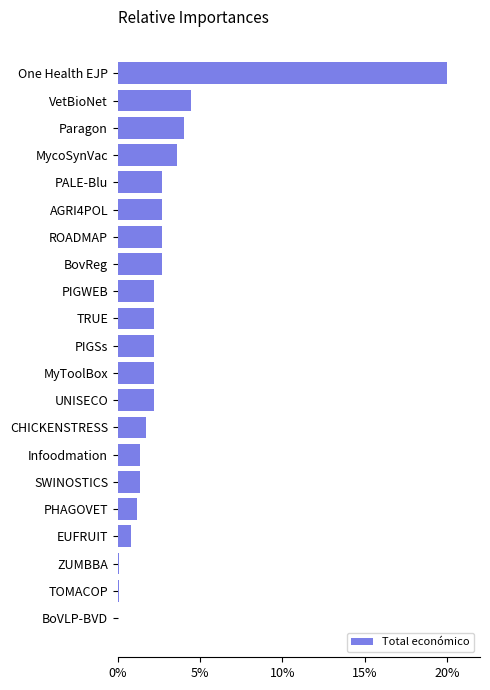

Between Infoodmation and UNISECO, which is larger?

UNISECO